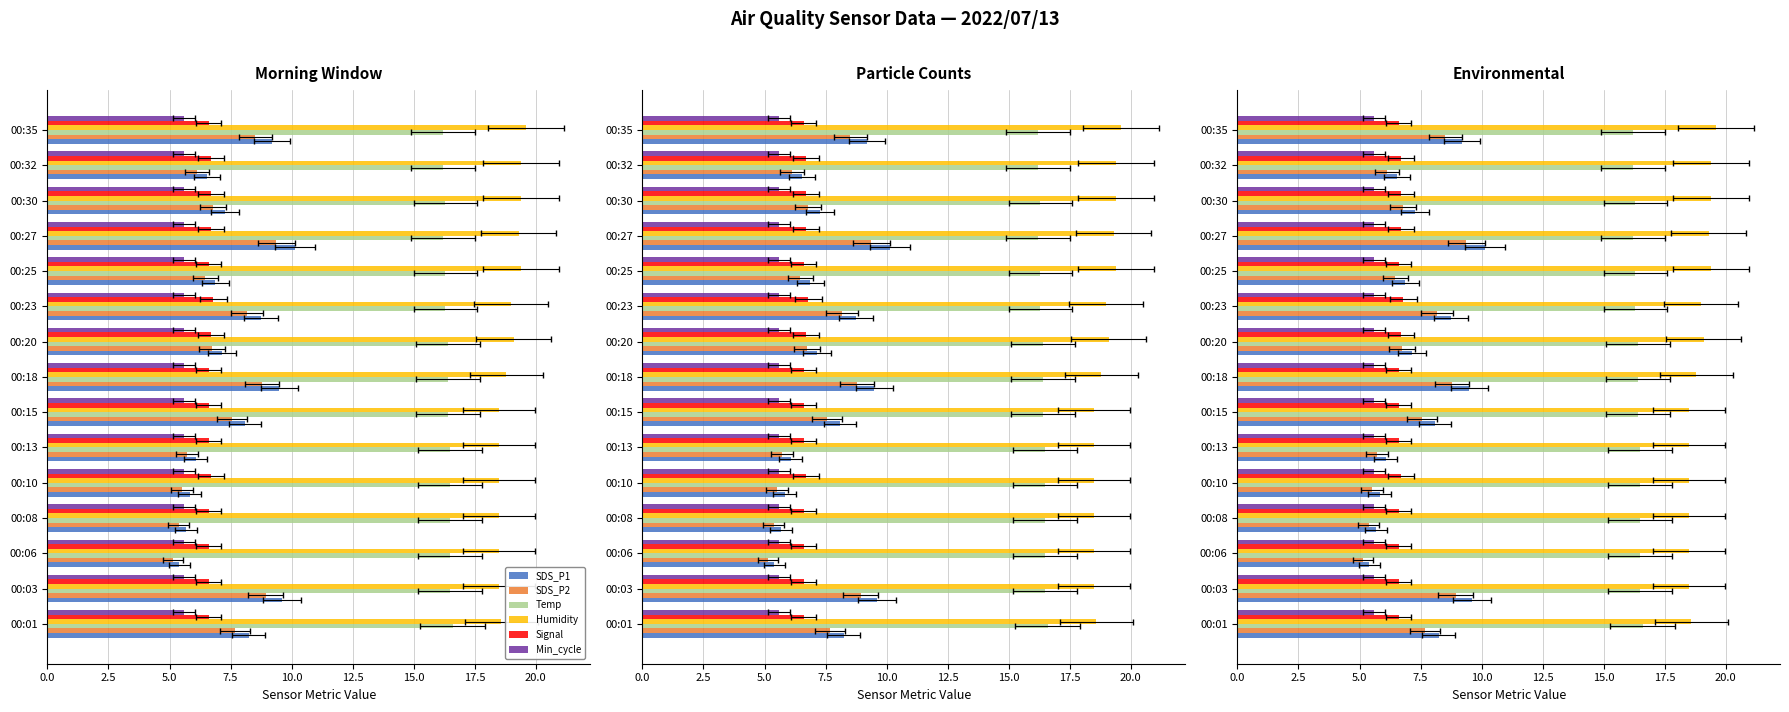

Between 00:18 and 00:30, which is larger?

00:18